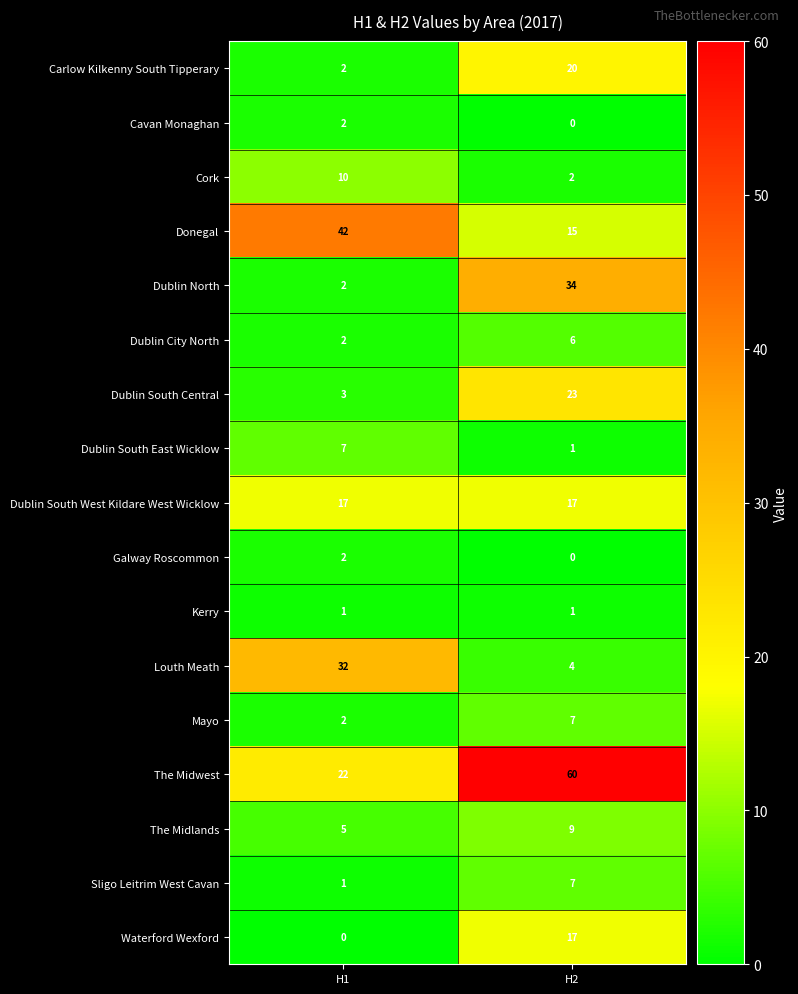

What is the lowest value of the The Midwest series?

22